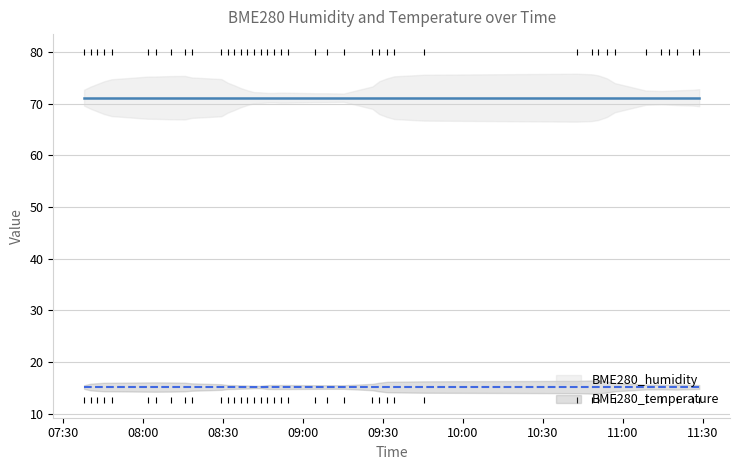

At how many categories does at least one series exceed 69?

29